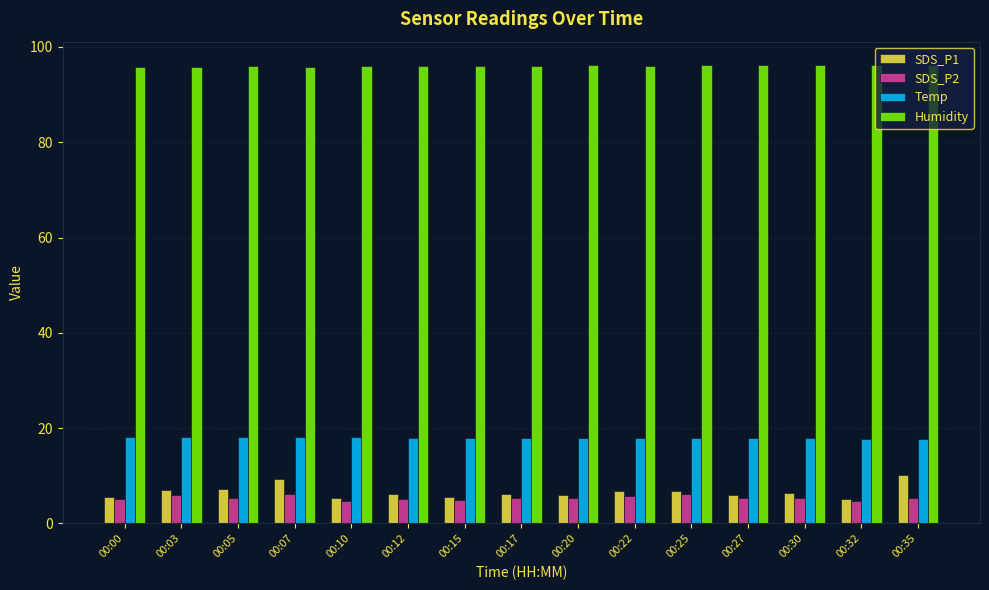

At 00:35, list the series in order from largest to smallest.

Humidity, Temp, SDS_P1, SDS_P2